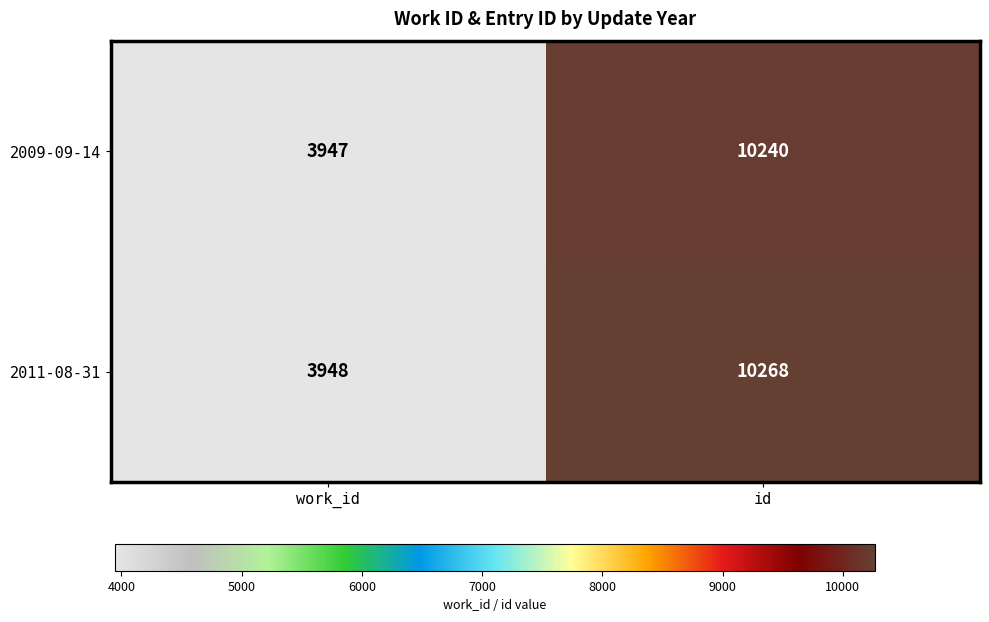

At which category is the sum across all series the highest?

id